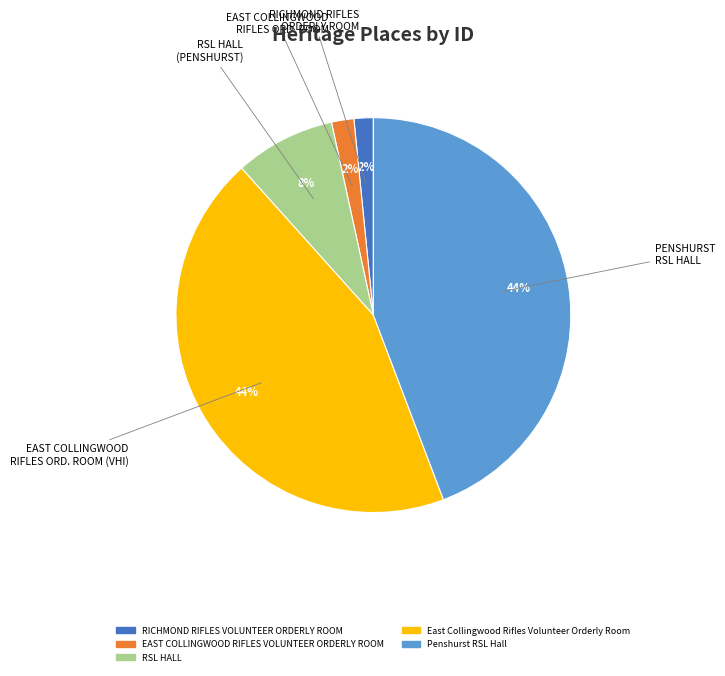

Between EAST COLLINGWOOD RIFLES VOLUNTEER ORDERLY ROOM and East Collingwood Rifles Volunteer Orderly Room, which is larger?

East Collingwood Rifles Volunteer Orderly Room